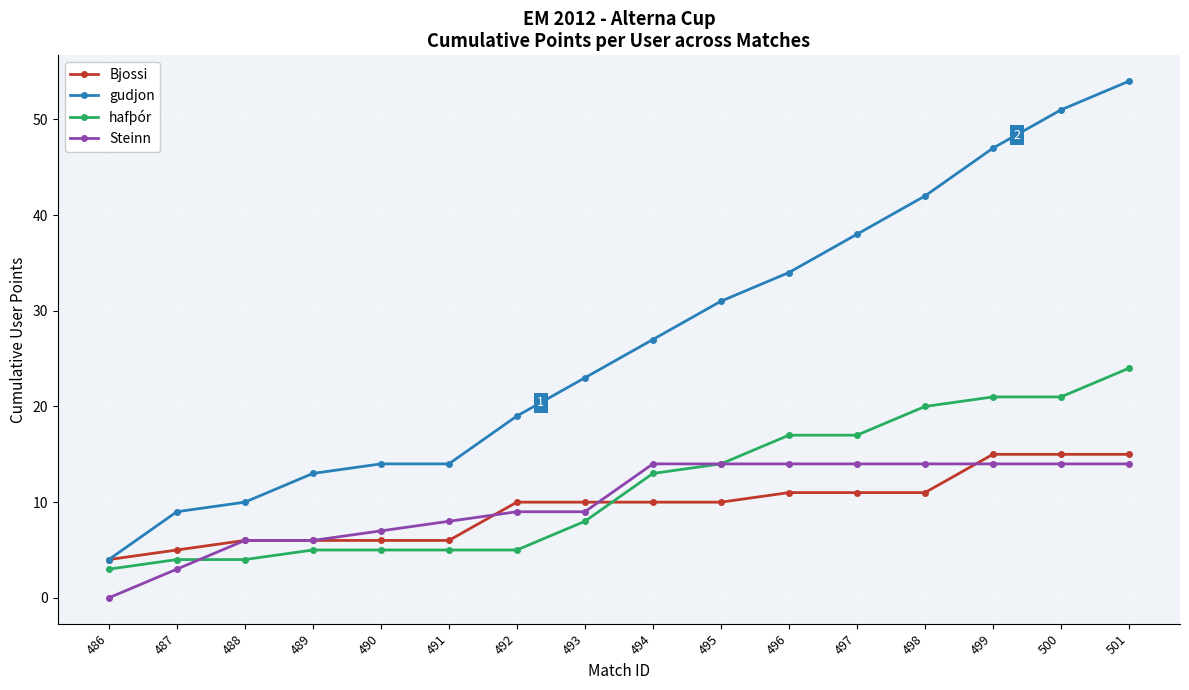

What is the total value across all series at 497?

80